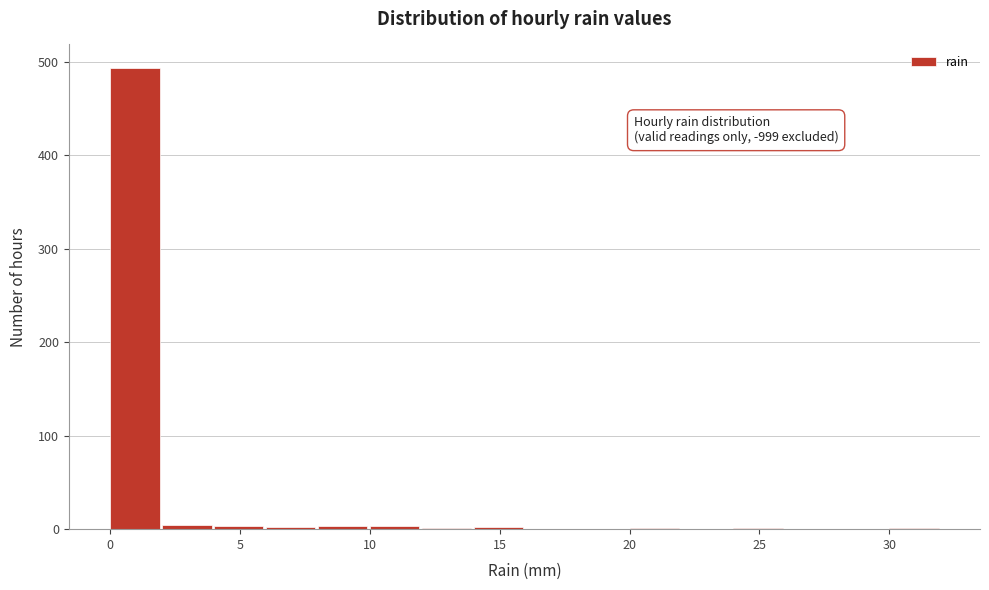

Which range on the x-axis has the tallest bar?

0 to 2